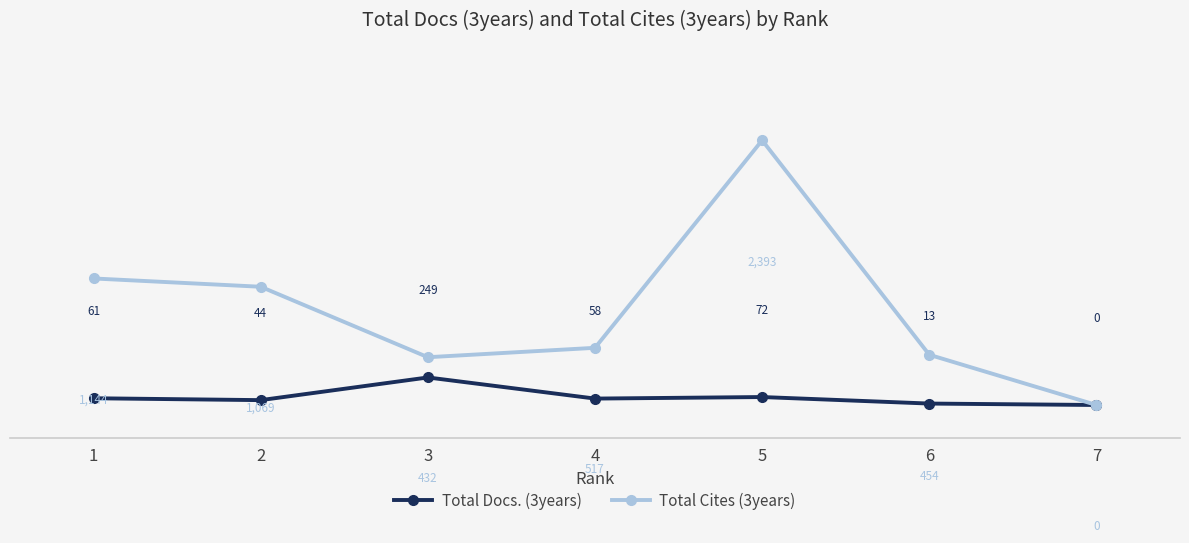

What is the difference between the maximum and minimum values in the Total Cites (3years) series?

2393